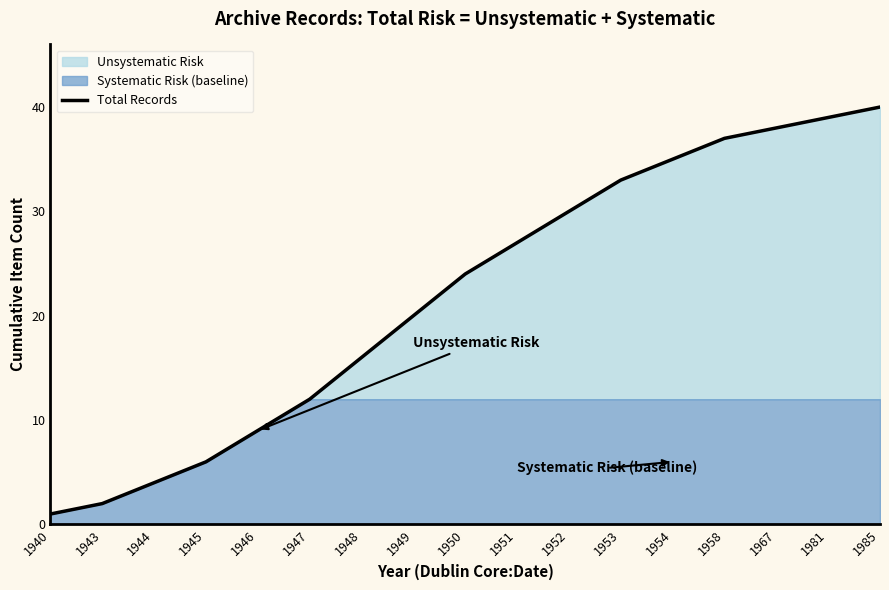

Where does the data first go above 24?

1951